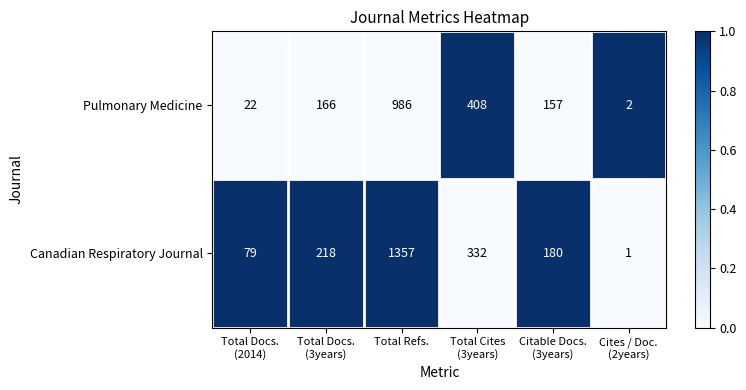

Reading left to right, what are all the values shown in this chart?

Pulmonary Medicine: 22	166	986	408	157	2
Canadian Respiratory Journal: 79	218	1357	332	180	1